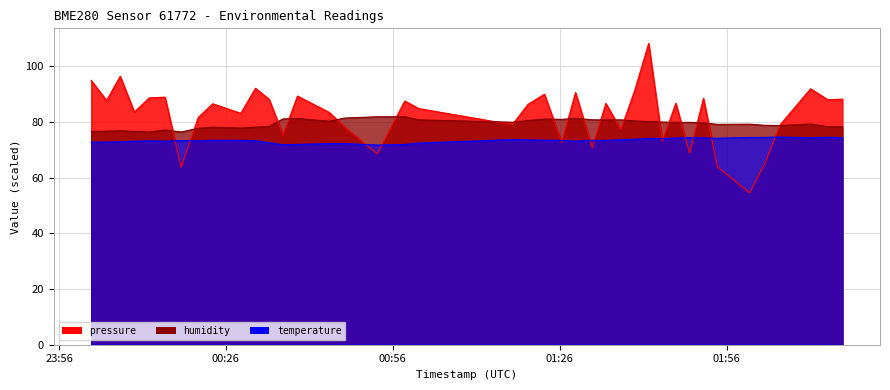

Rank the series by their maximum value, from highest to lowest.

pressure, humidity, temperature